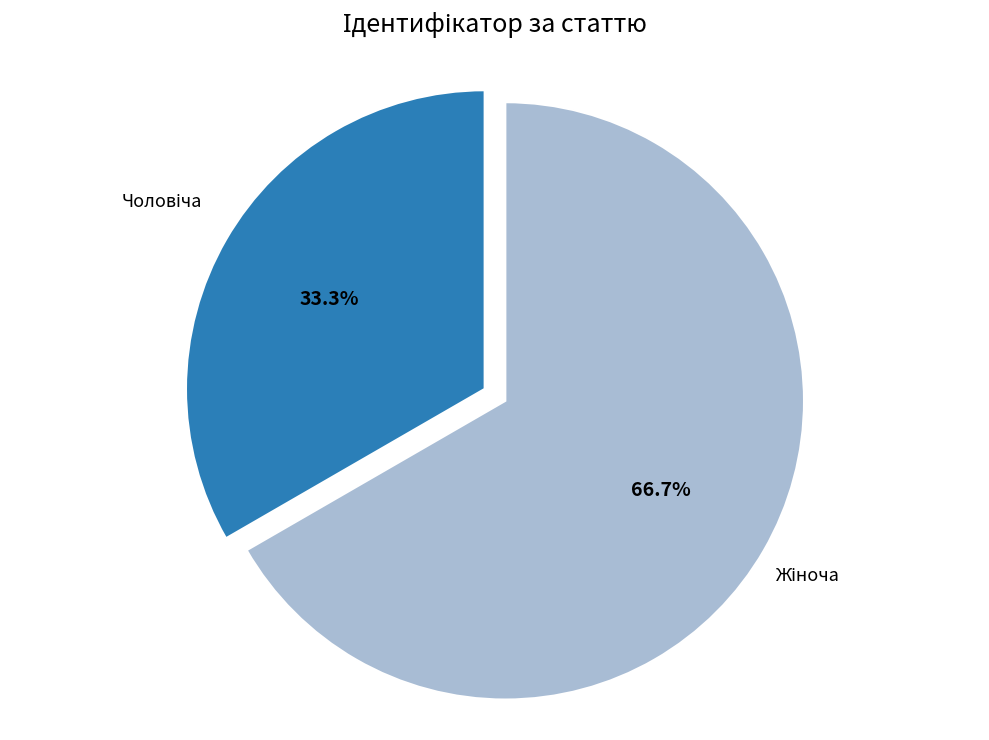

Is there any slice that represents more than half of the pie?

Yes